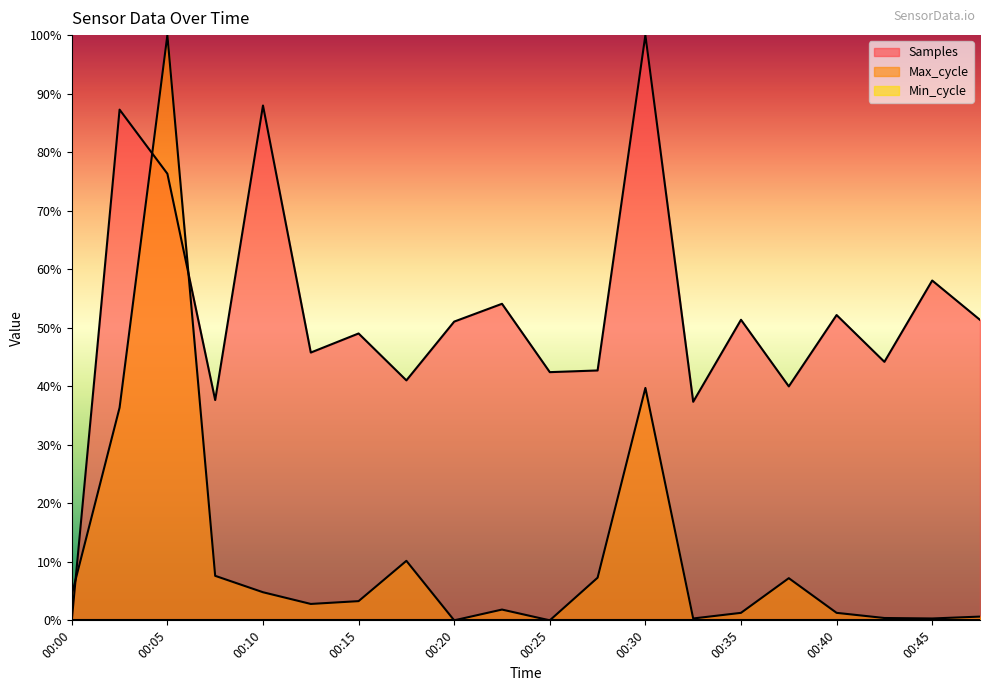

What is the sum of the Max_cycle values at 00:13 and 00:03?

39.2